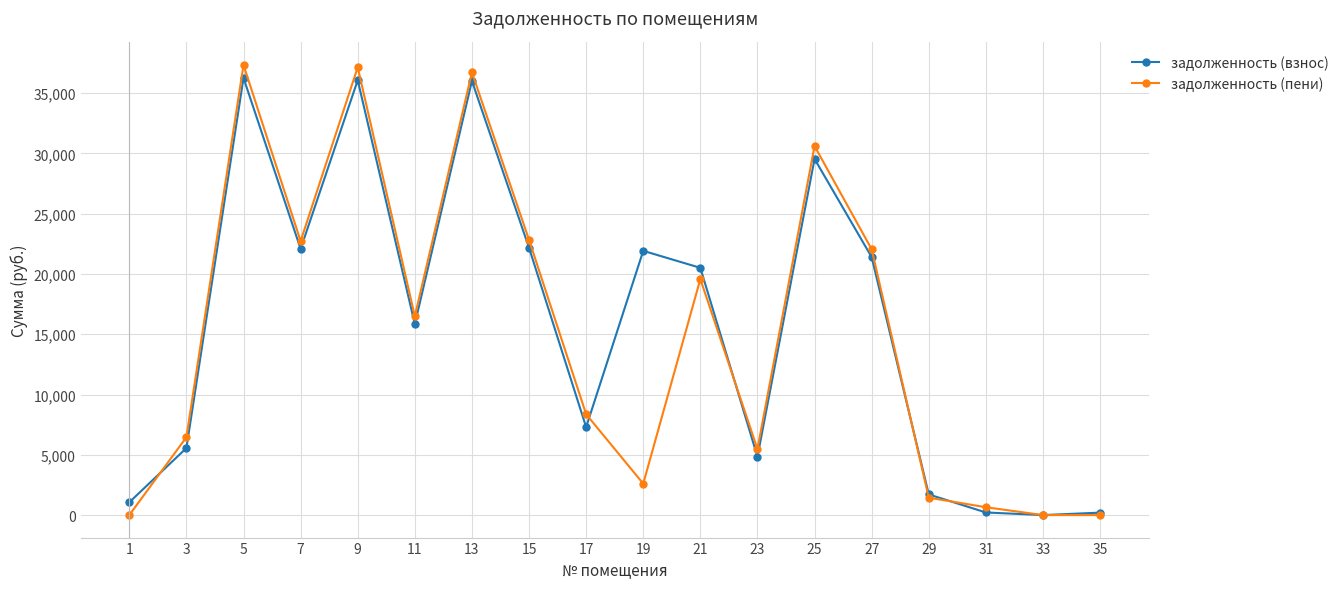

Which series changed the most between 11 and 23?

задолженность (пени)